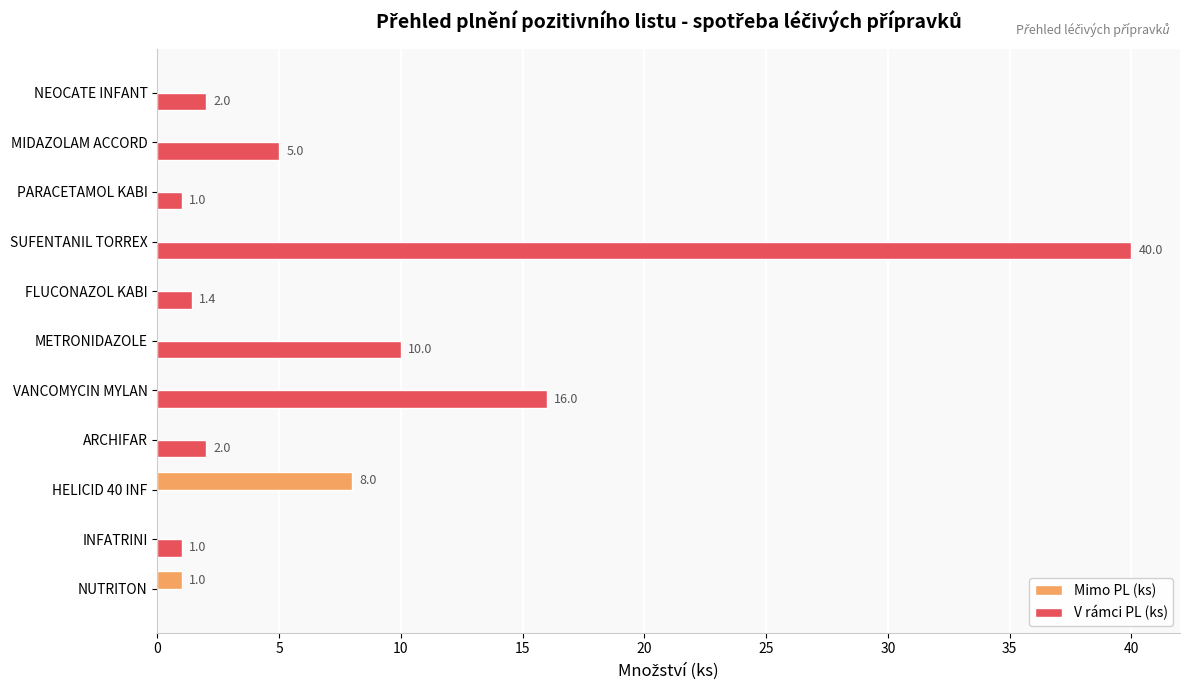

What is the highest value of the Mimo PL (ks) series?

8.0